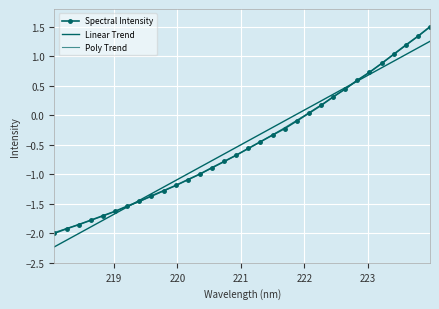

What is the minimum value shown in the chart?

-2.2